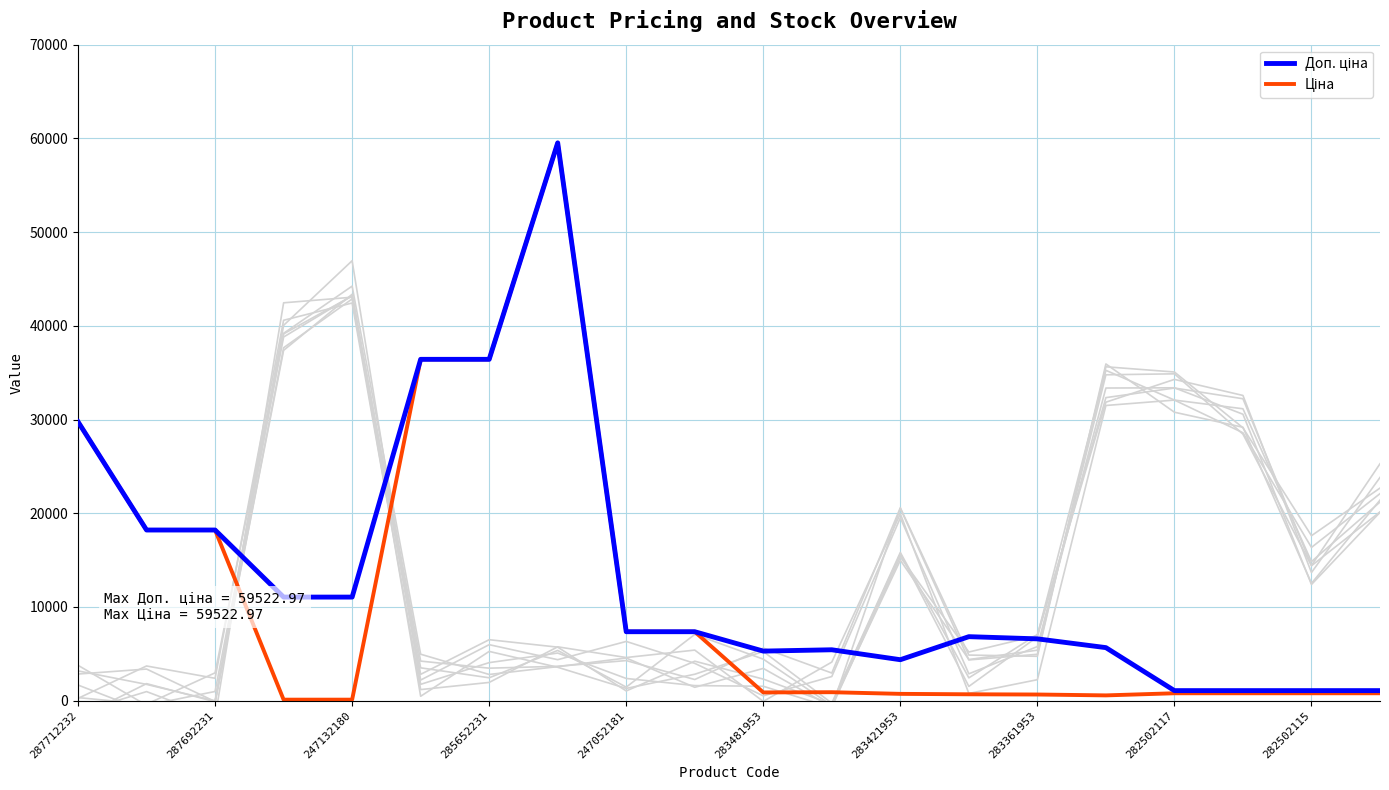

Is this an area chart (filled region under the line)?

No